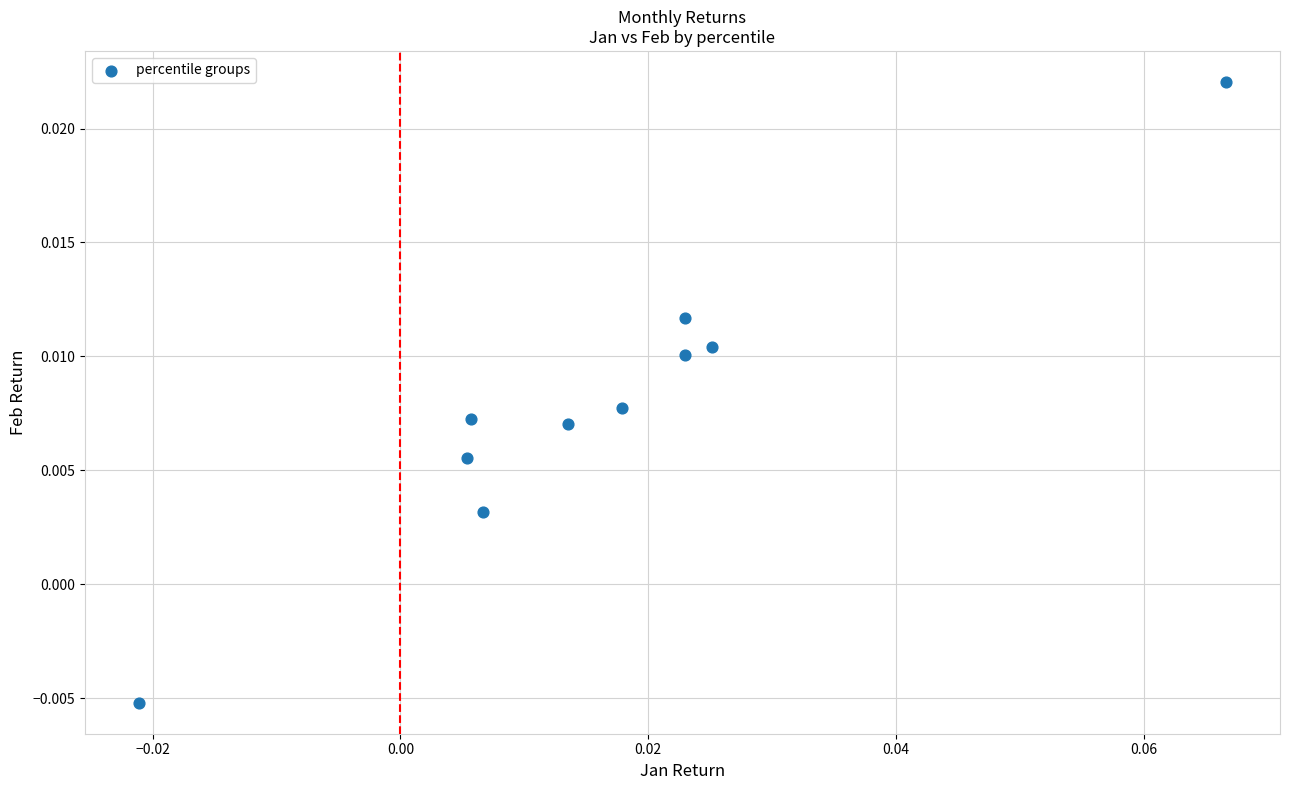

Count the number of points in this scatter plot.

10